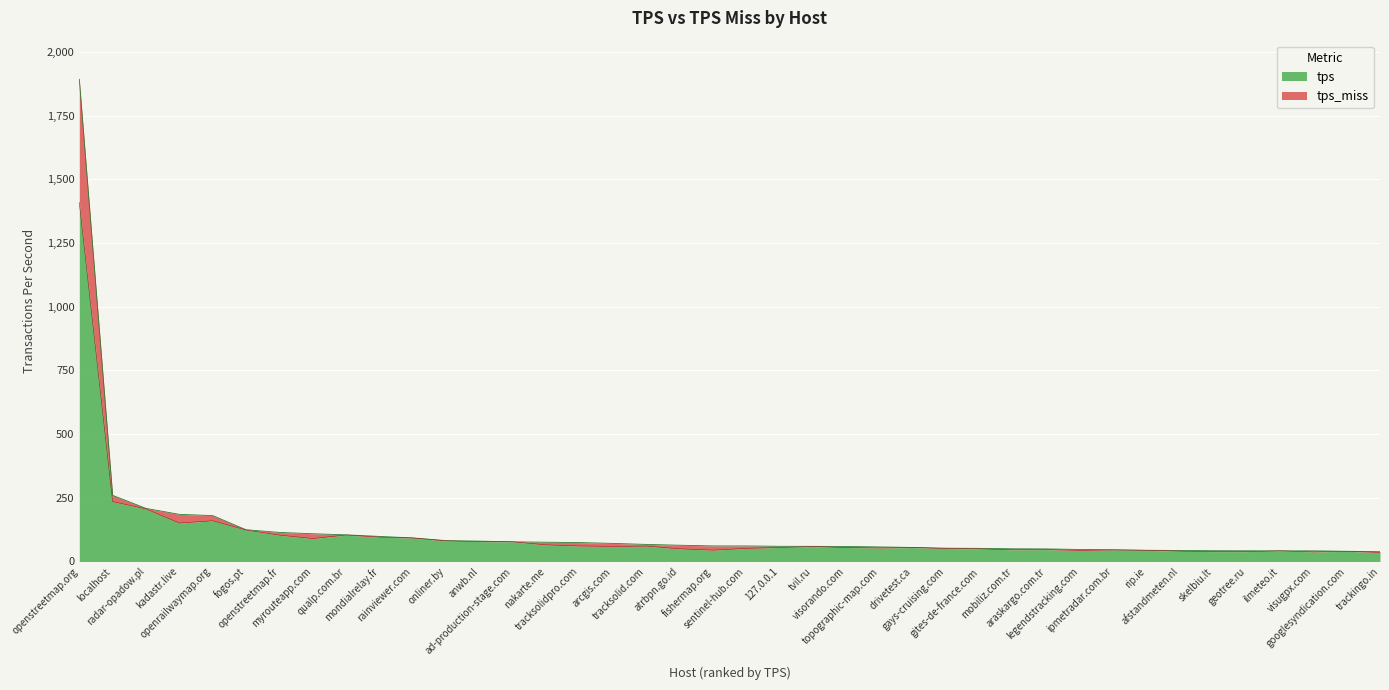

True or false: tps and tps_miss intersect in this chart.

False